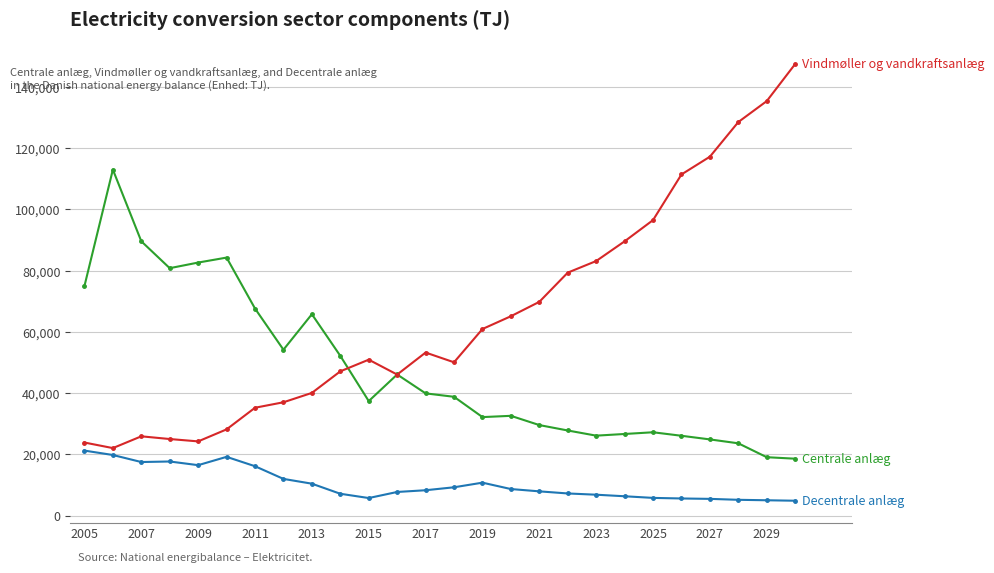

What is the minimum value shown in the chart?

4887